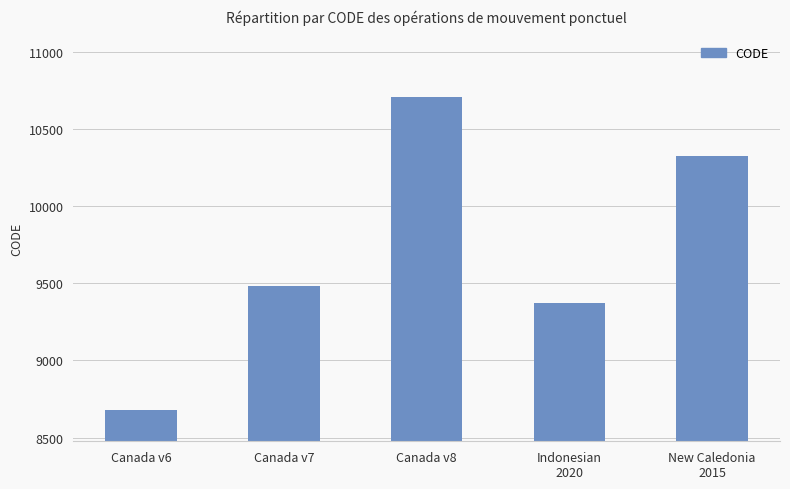

What is the change in value from Canada v7 to Canada v8?

+1224